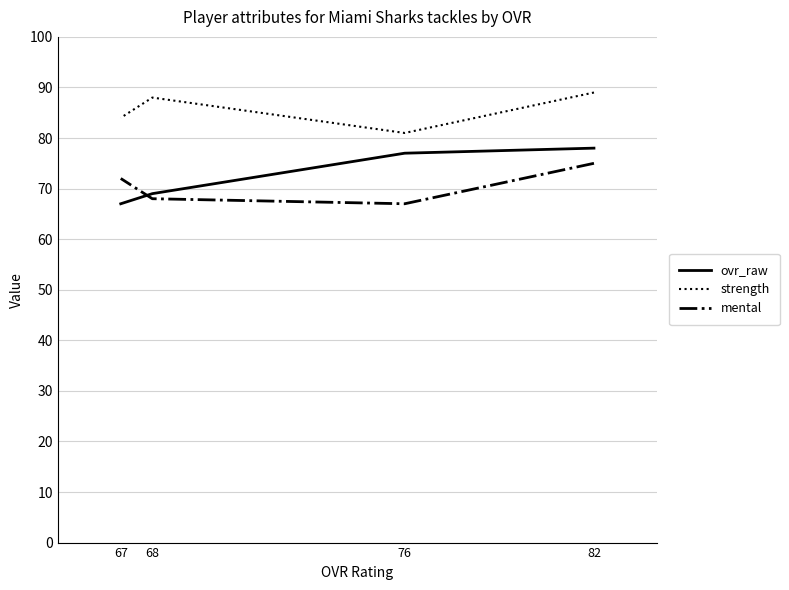

Is it true that mental equals 119 at 68?

False